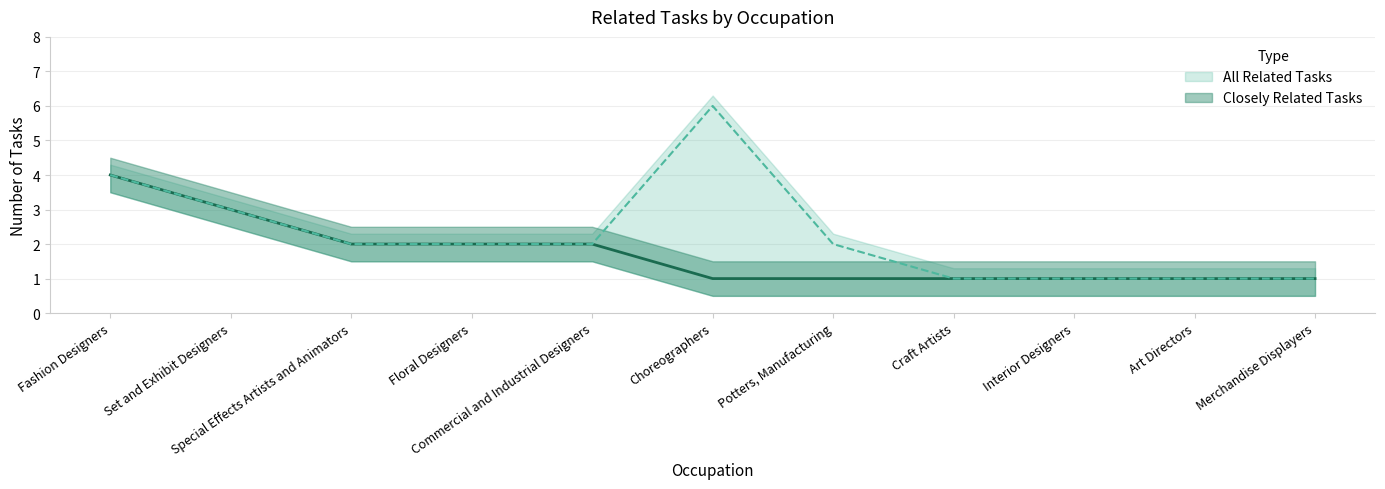

What is the label of the 2nd point from the right?

Art Directors